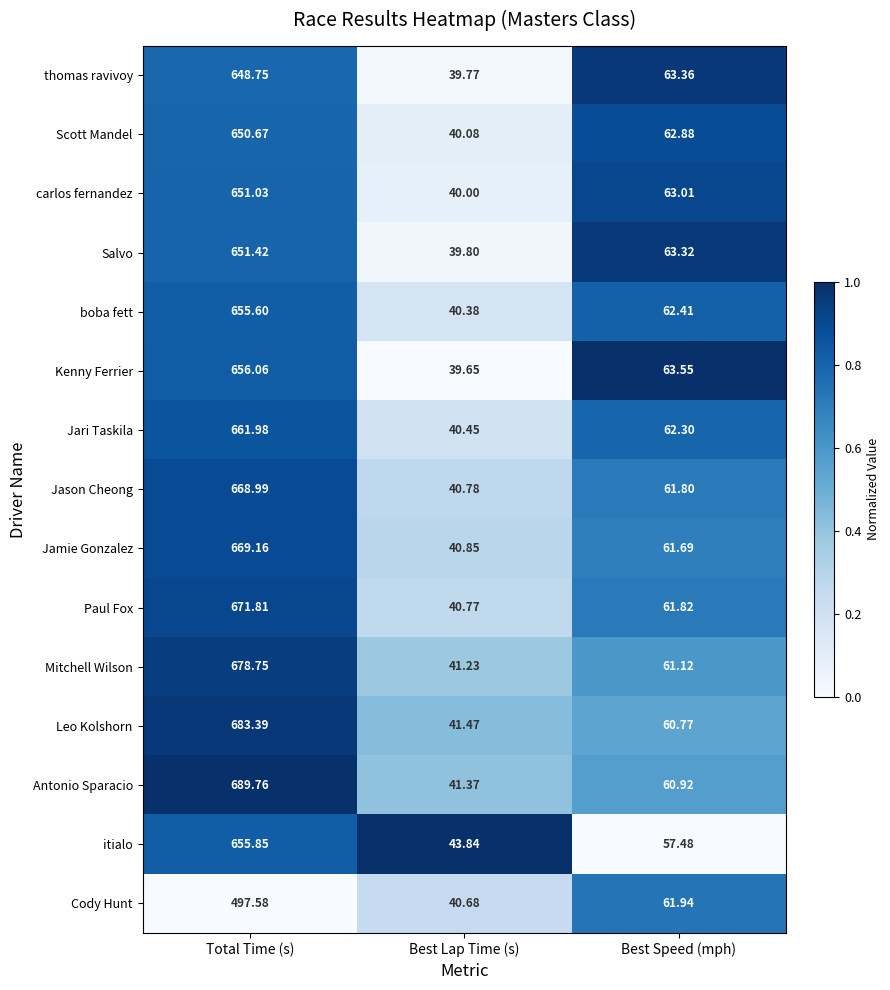

At which category is the sum across all series the highest?

Total Time (s)